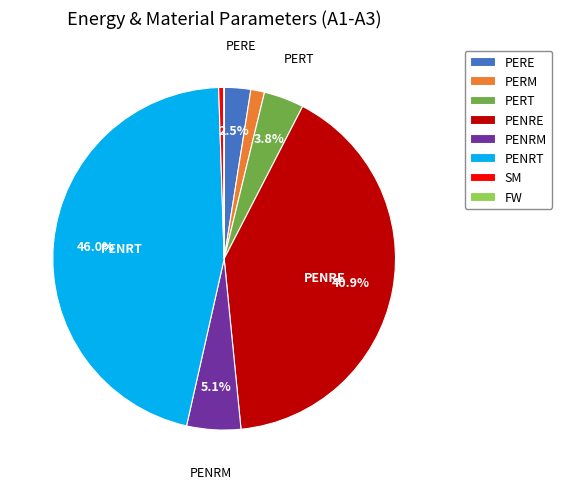

To the nearest percent, what portion does PERT represent?

4%